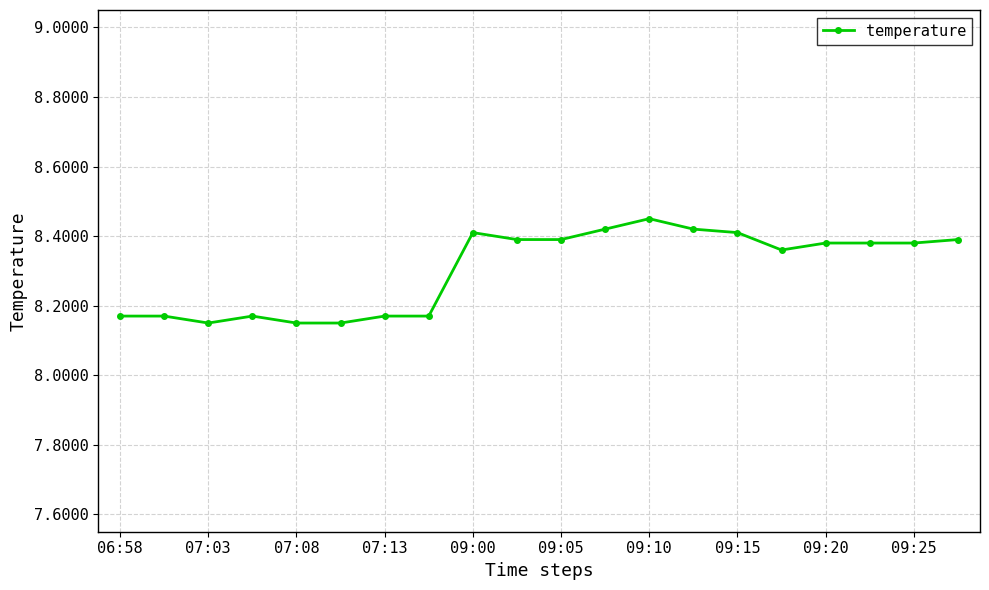

What is the difference between the second highest and second lowest values?

0.3